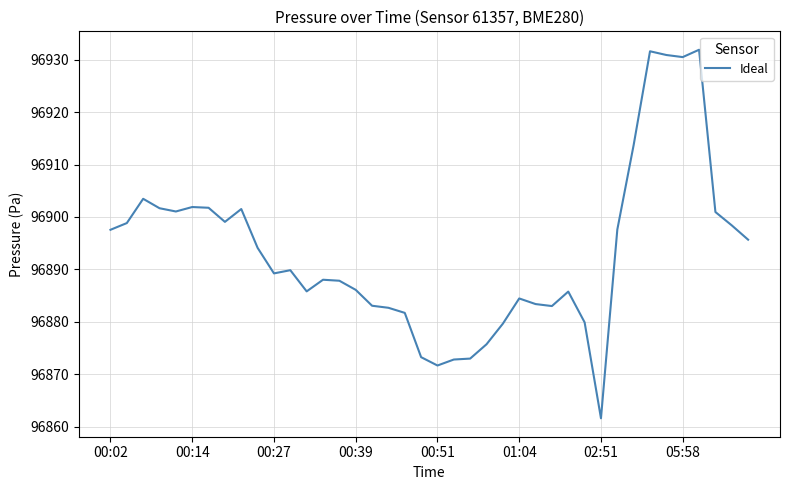

What is the maximum value shown in the chart?

96931.9